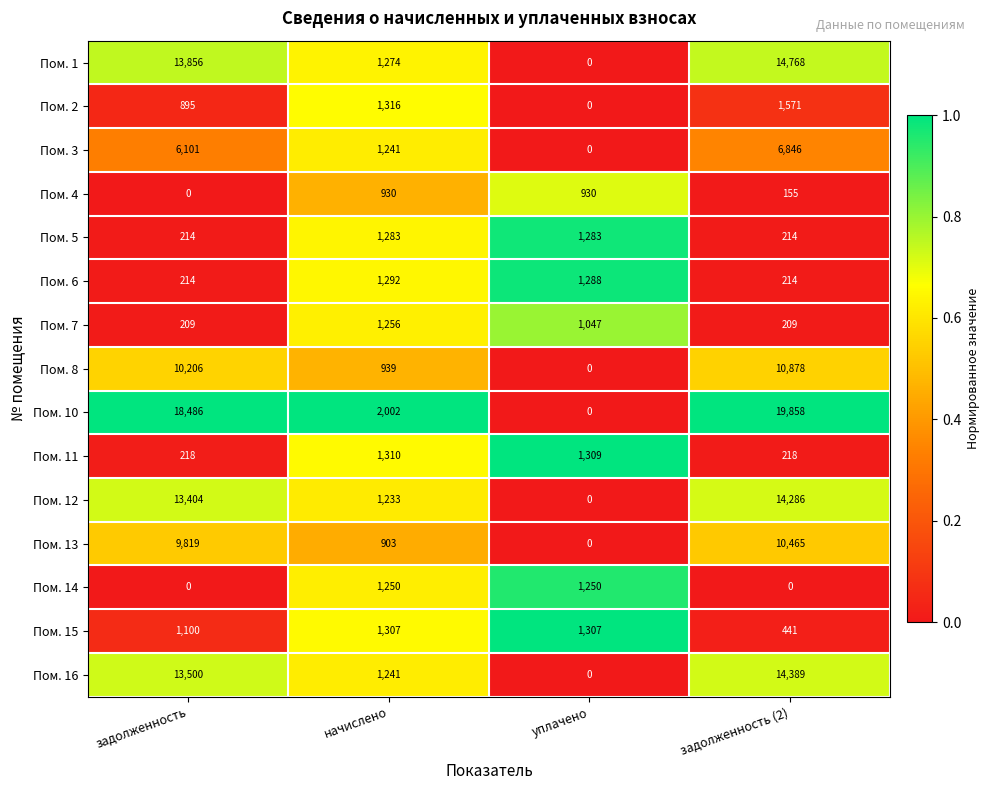

What is the difference between the second highest and minimum values in the Пом. 4 series?

930